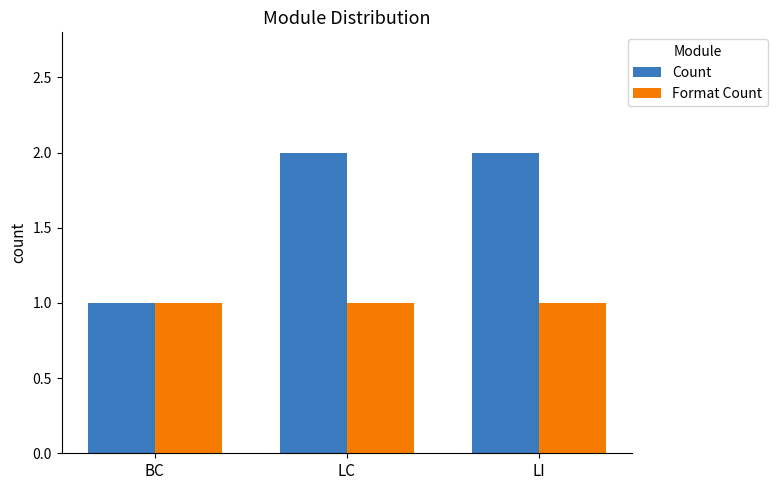

Which category has the lowest value in the Count series?

BC